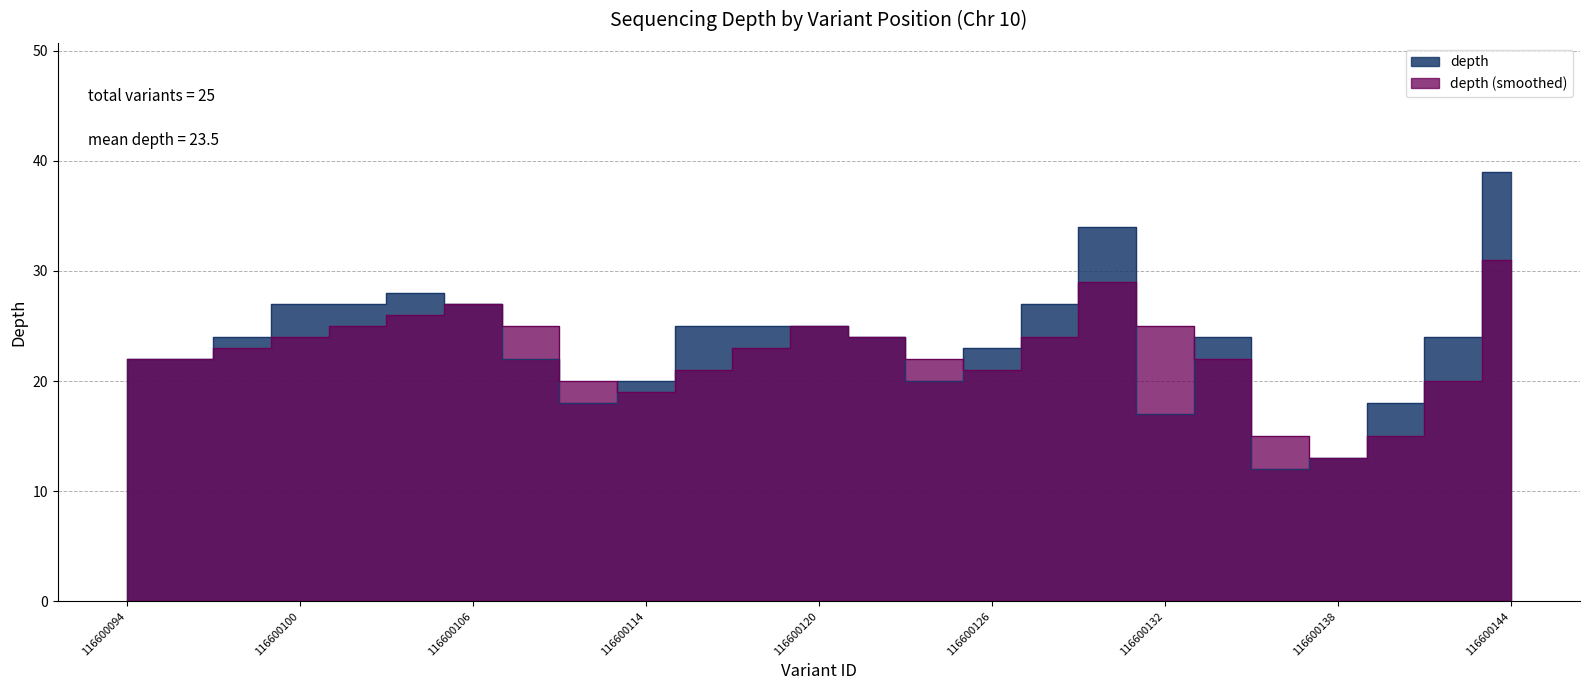

What is the value of the depth point at the 19th from the left?

17